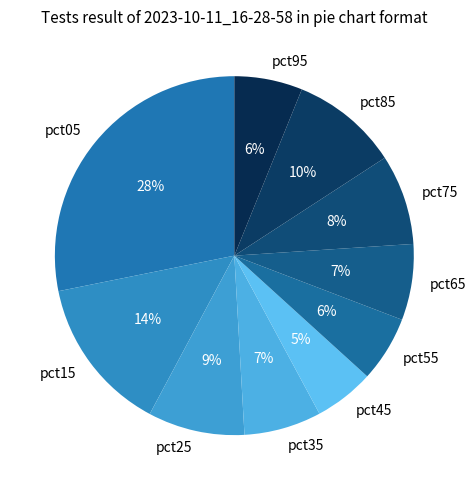

Is there any slice that represents more than half of the pie?

No